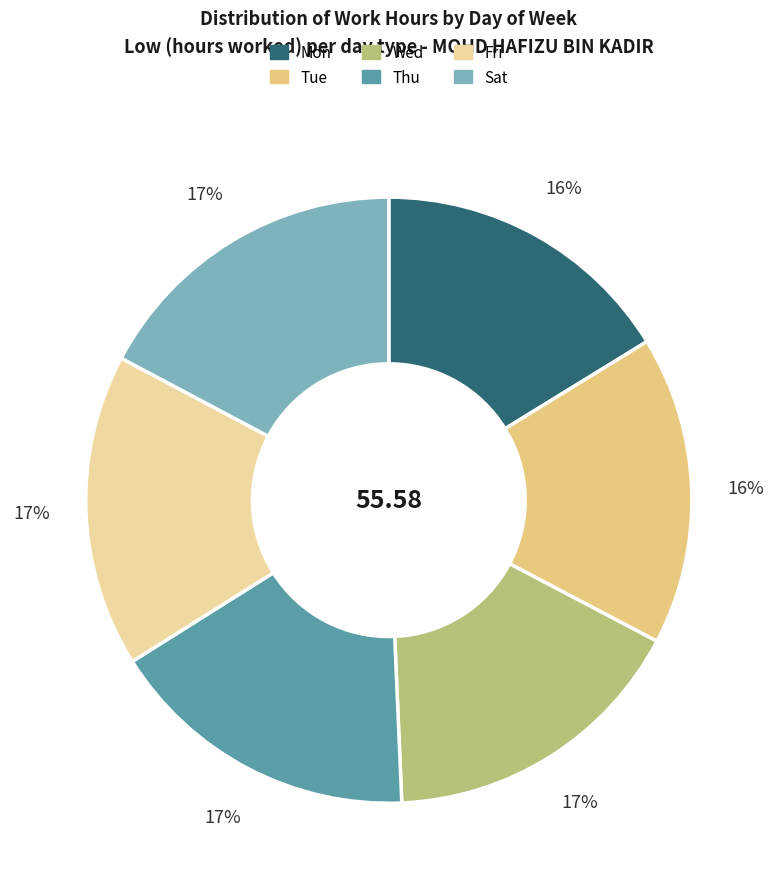

To the nearest percent, what percentage of the pie is Wed?

17%